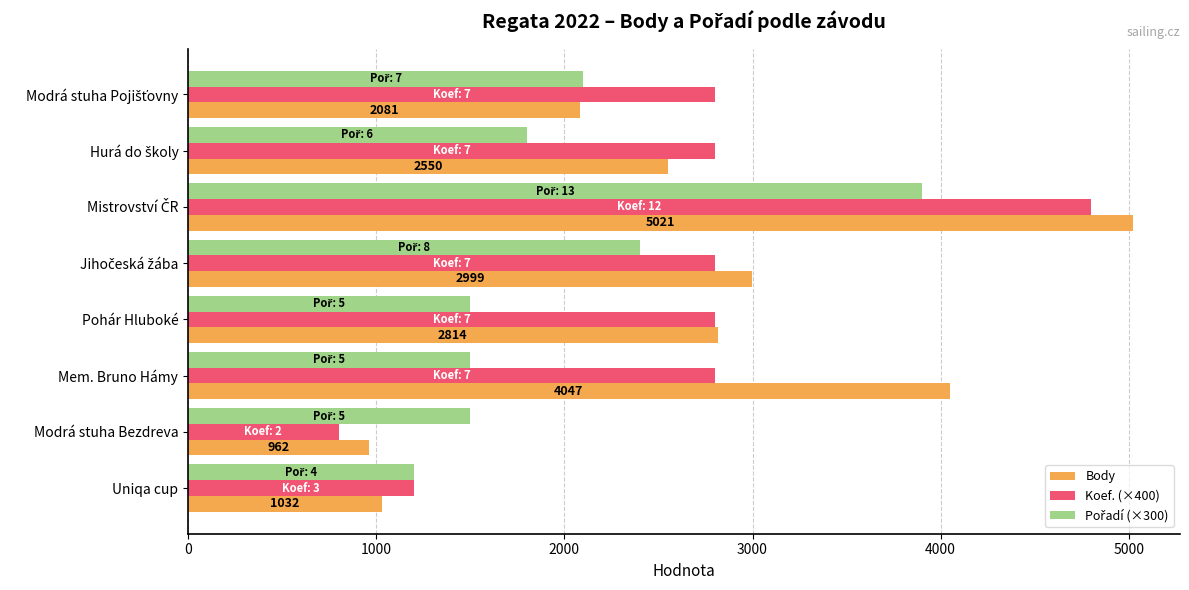

What is the approximate value of Body at Pohár Hluboké?

2814